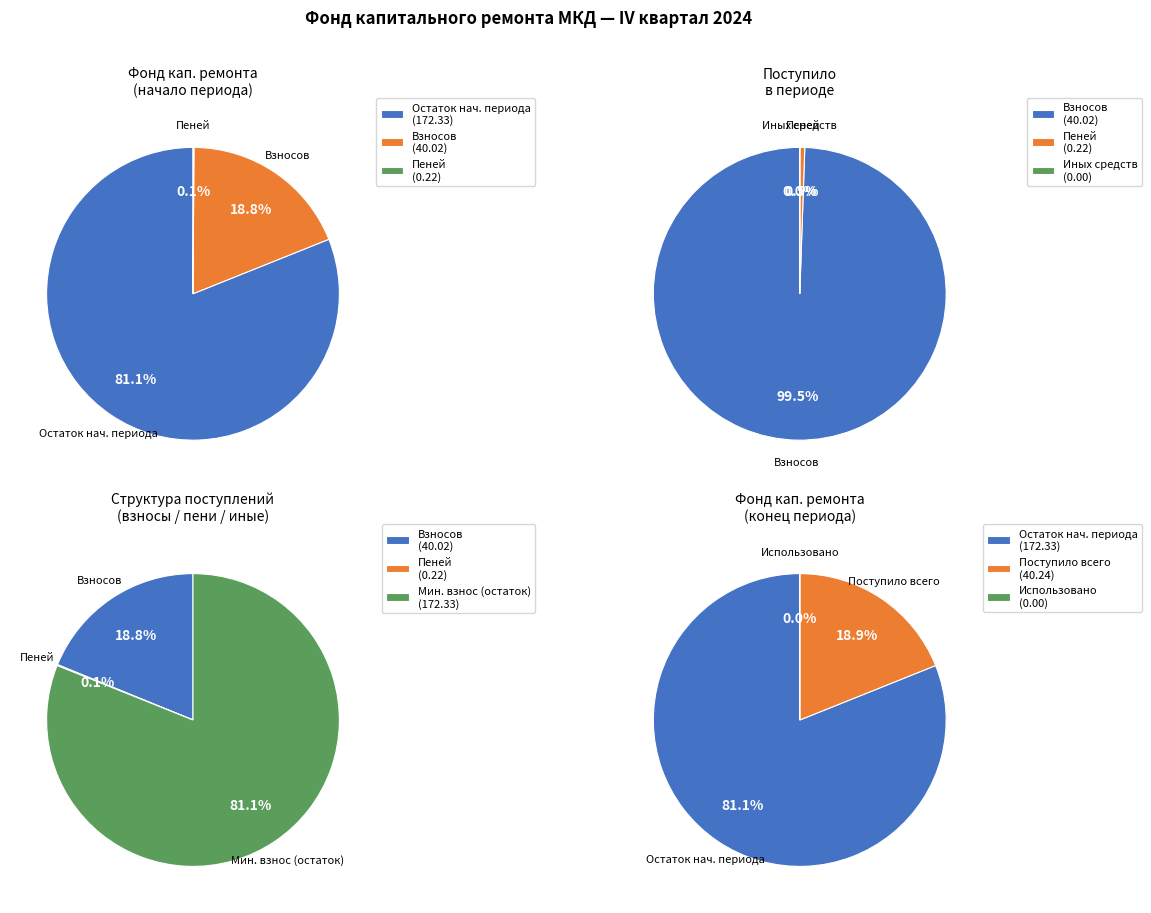

Is there a majority slice in this chart?

Yes